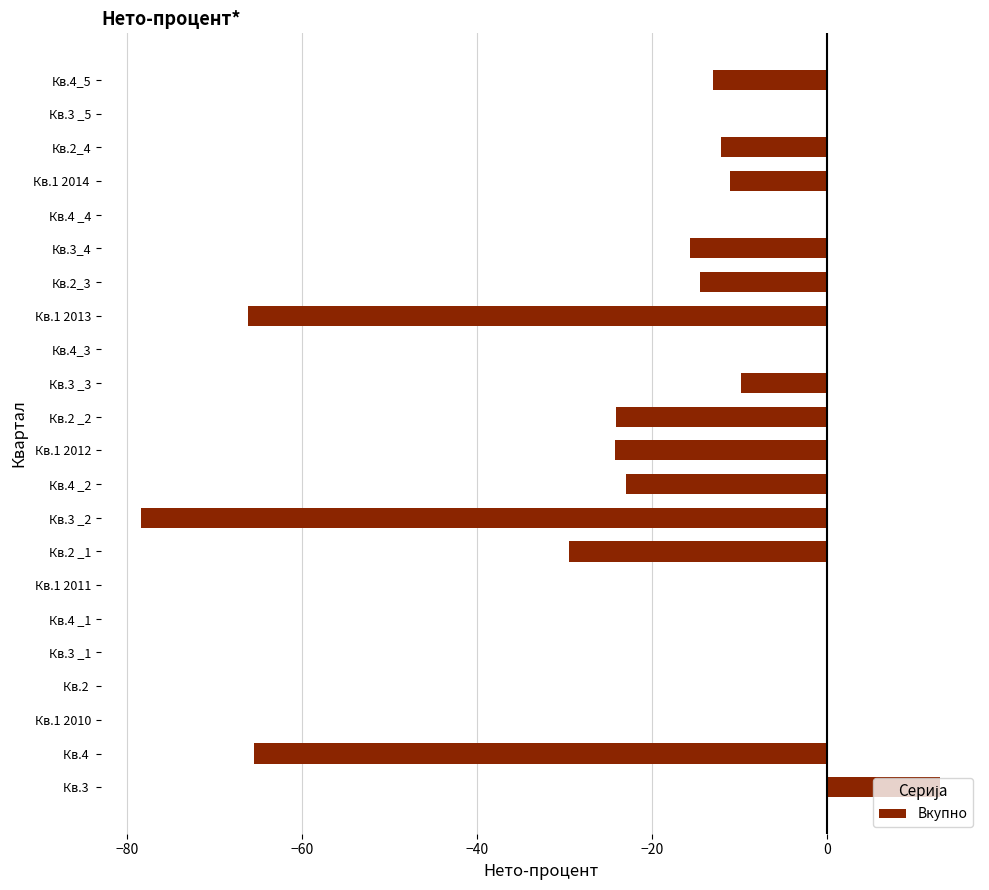

Are the bars grouped side by side (vs. stacked)?

No